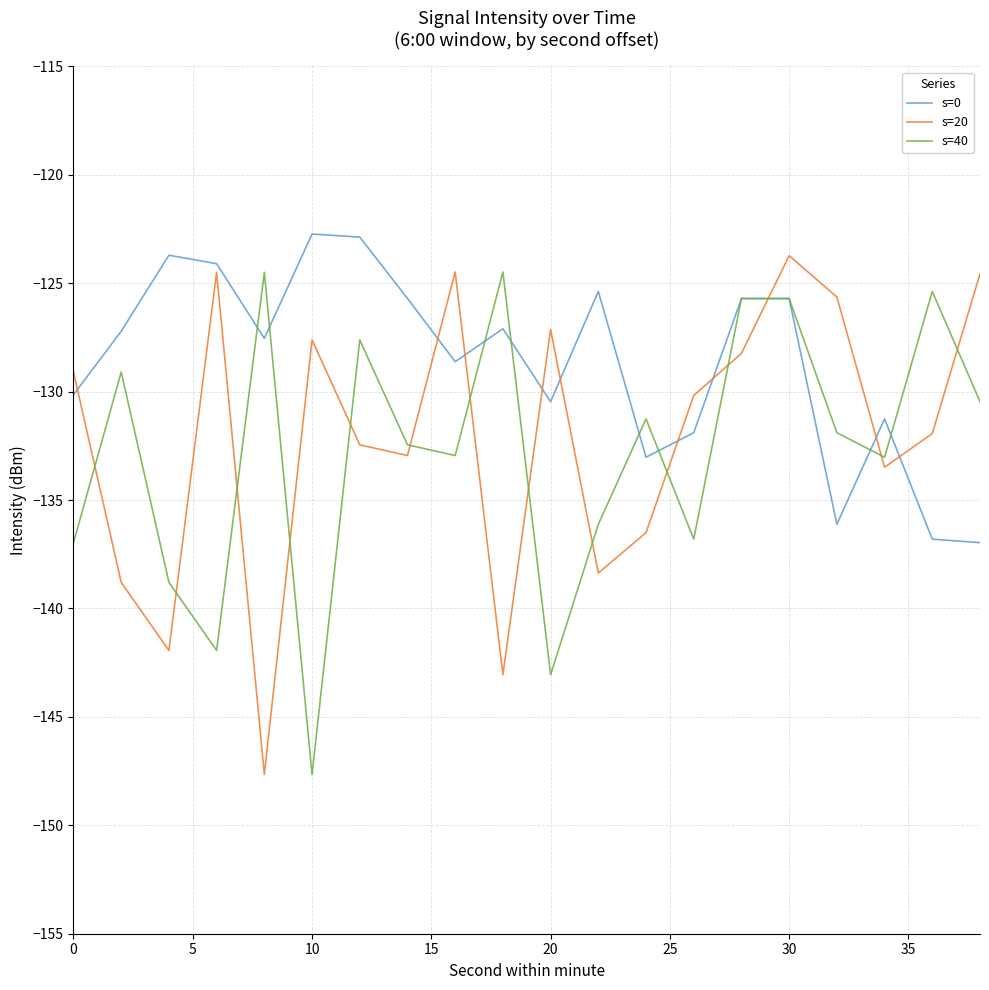

Which series has the largest total across all categories?

s=0